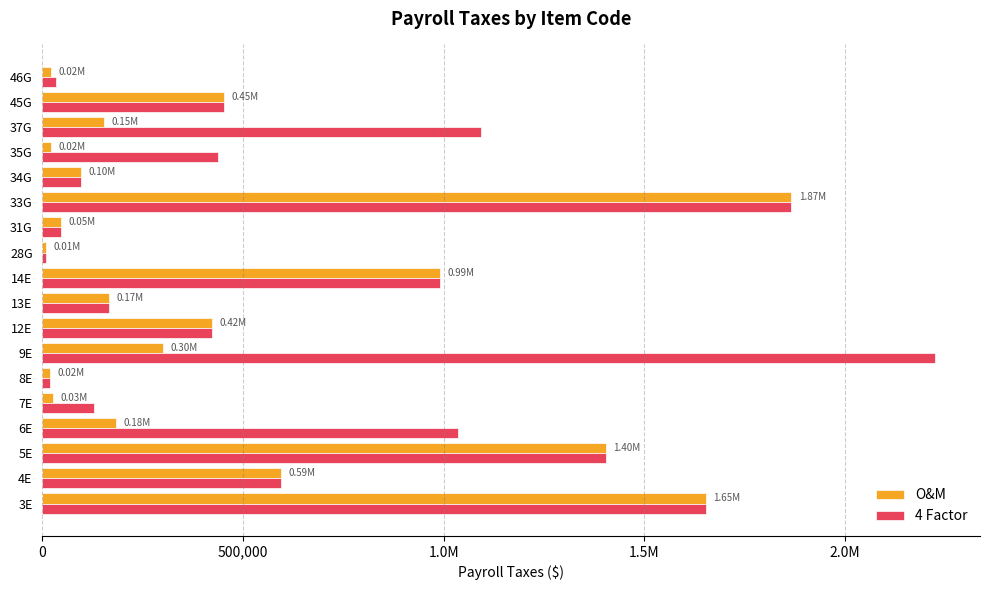

What is the difference between the maximum and minimum values in the O&M series?

1858410.7